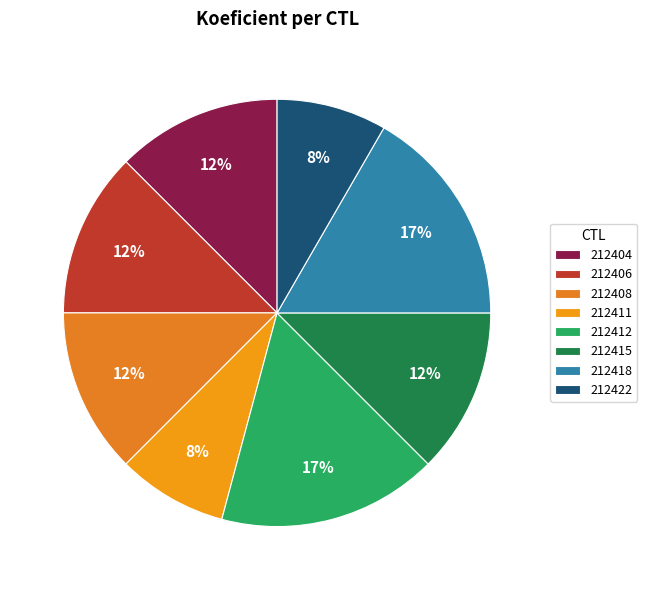

Does 212406 account for over 50% of the chart?

No